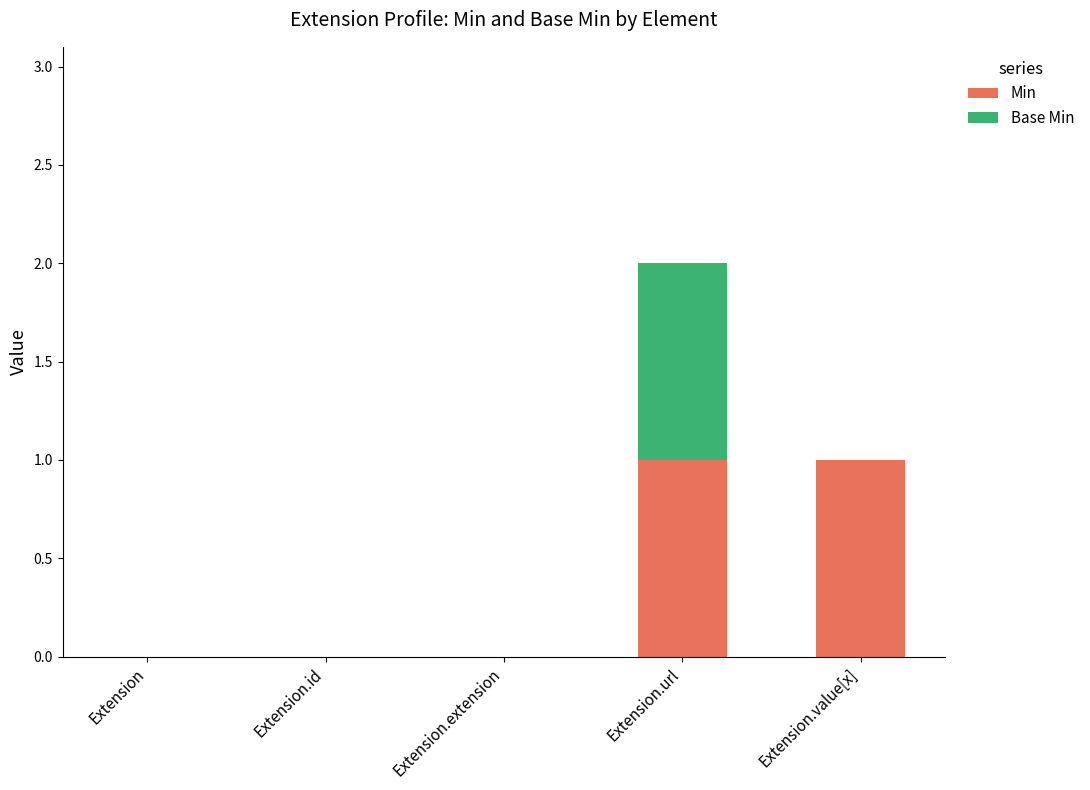

At which category is the sum across all series the highest?

Extension.url